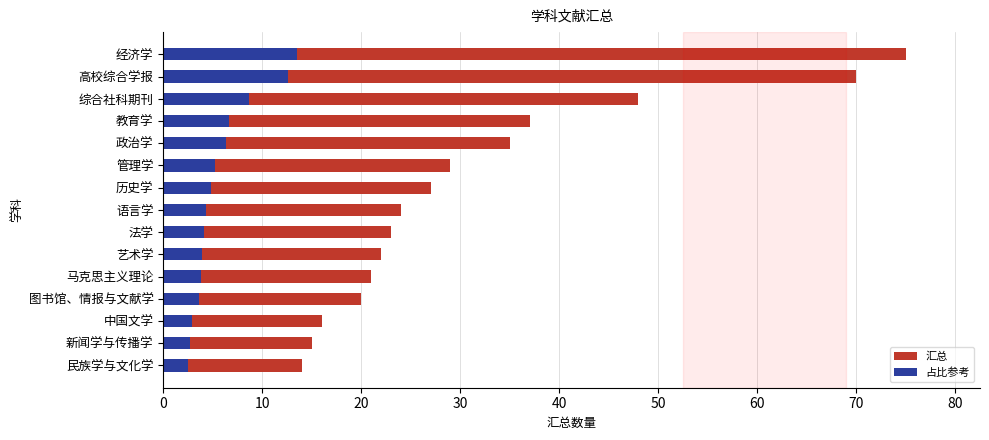

Reading left to right, list all the values displayed in this chart.

汇总: 14.0	15.0	16.0	20.0	21.0	22.0	23.0	24.0	27.0	29.0	35.0	37.0	48.0	70.0	75.0
占比参考: 2.5	2.7	2.9	3.6	3.8	4.0	4.1	4.3	4.9	5.2	6.3	6.7	8.6	12.6	13.5